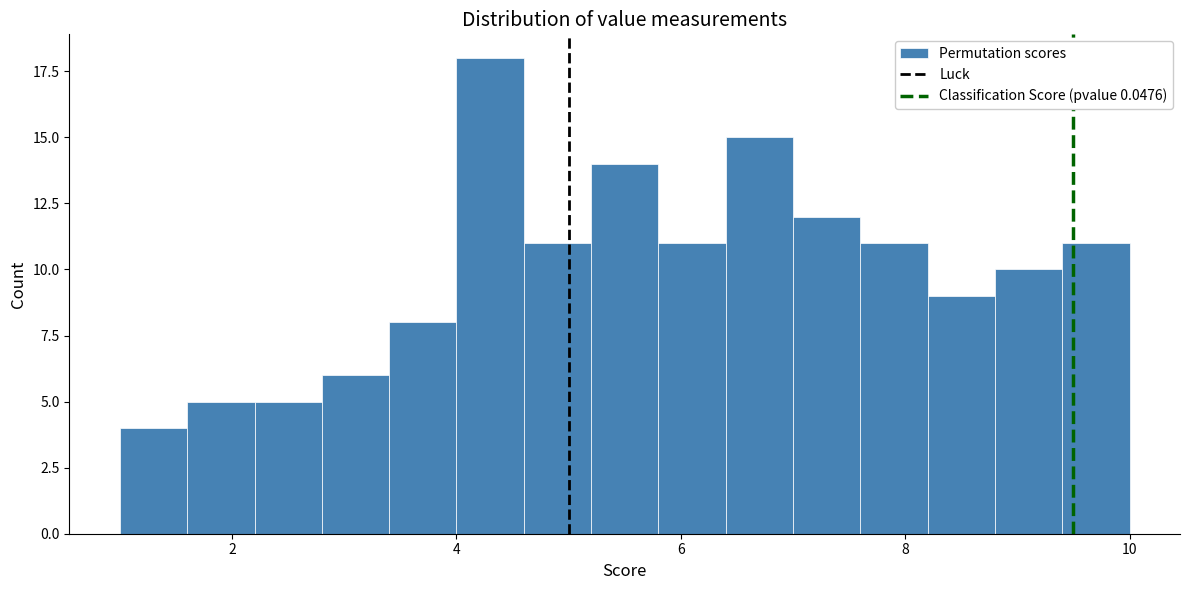

Read against the x-axis, roughly where is the centre of the tallest bar?

4.4